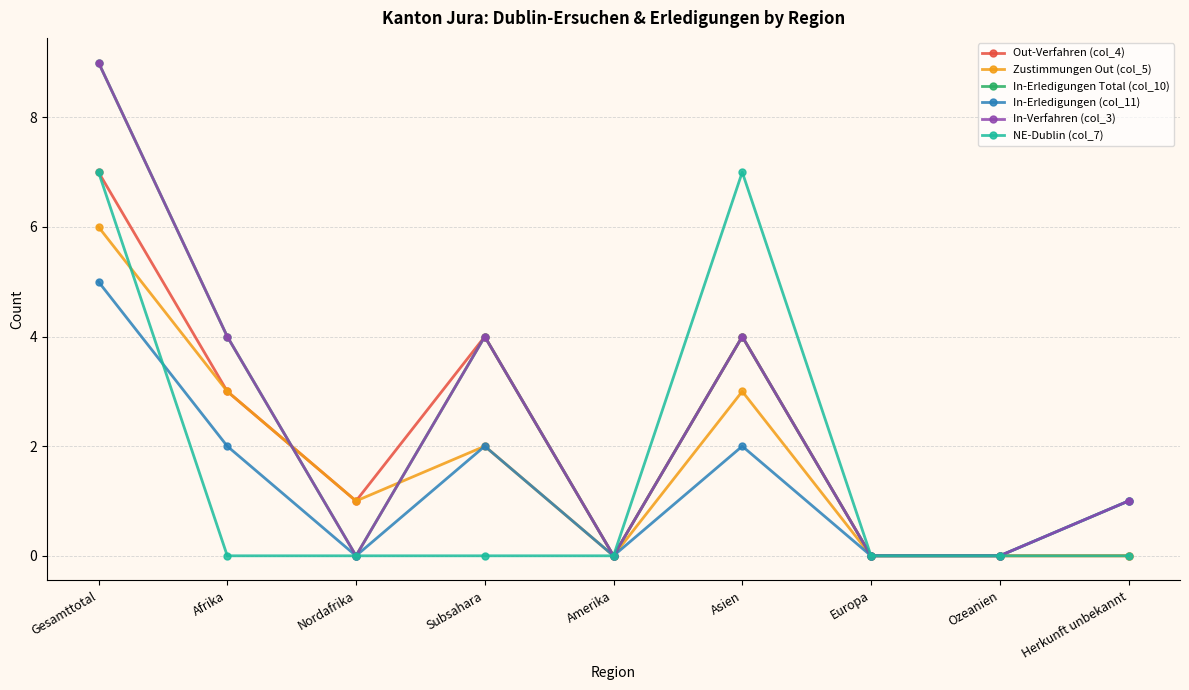

Between Ozeanien and Amerika, which is larger?

Ozeanien